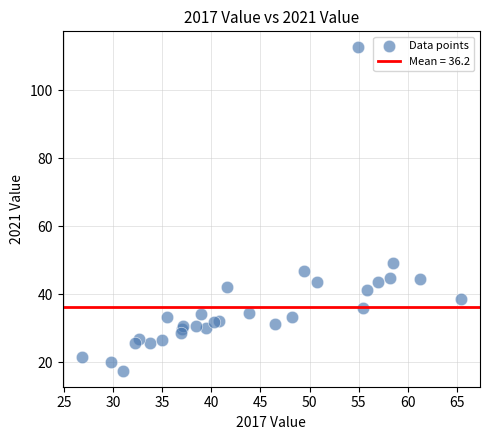

What Y value in the scatter plot is closest to 65?

49.3